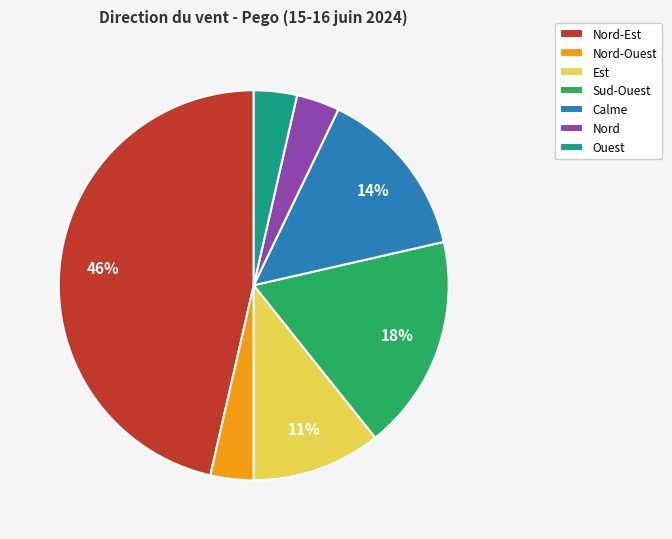

Which slice is the largest?

Nord-Est